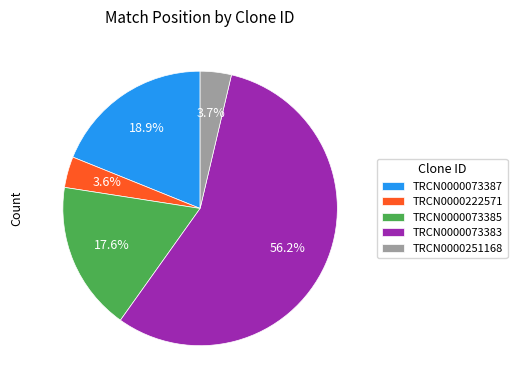

To the nearest percent, what portion does TRCN0000073383 represent?

56%